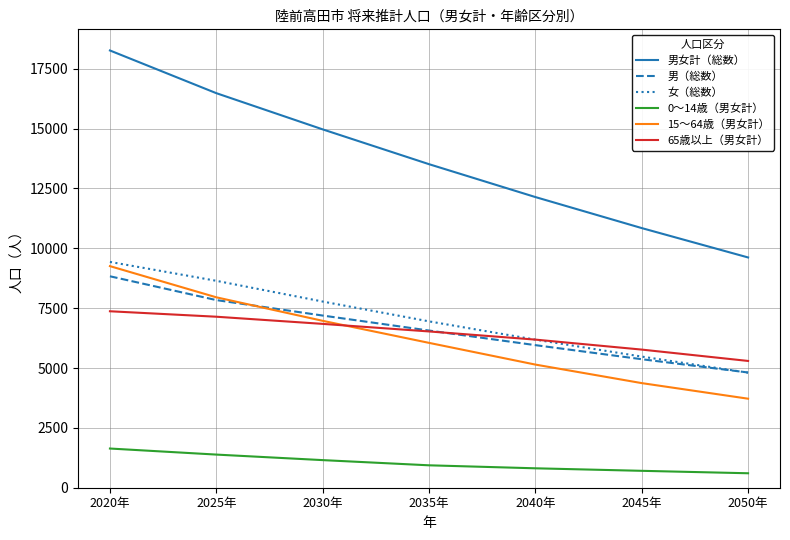

Is it true that 女（総数） equals 6185 at 2040年?

True